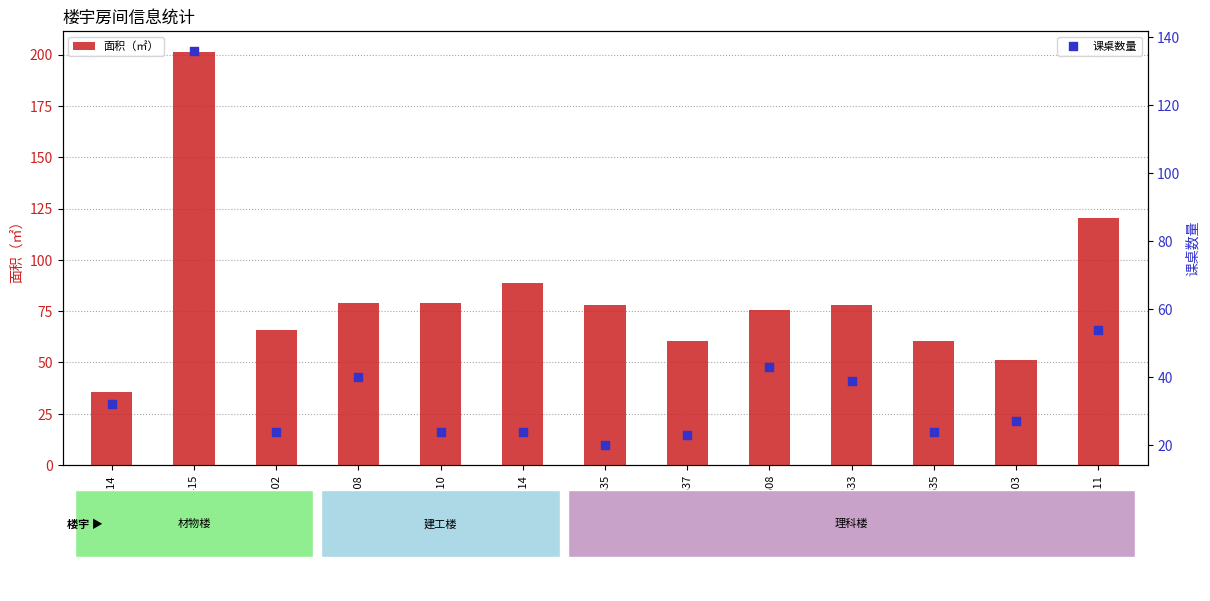

Which series contains the highest Y value?

面积（㎡）